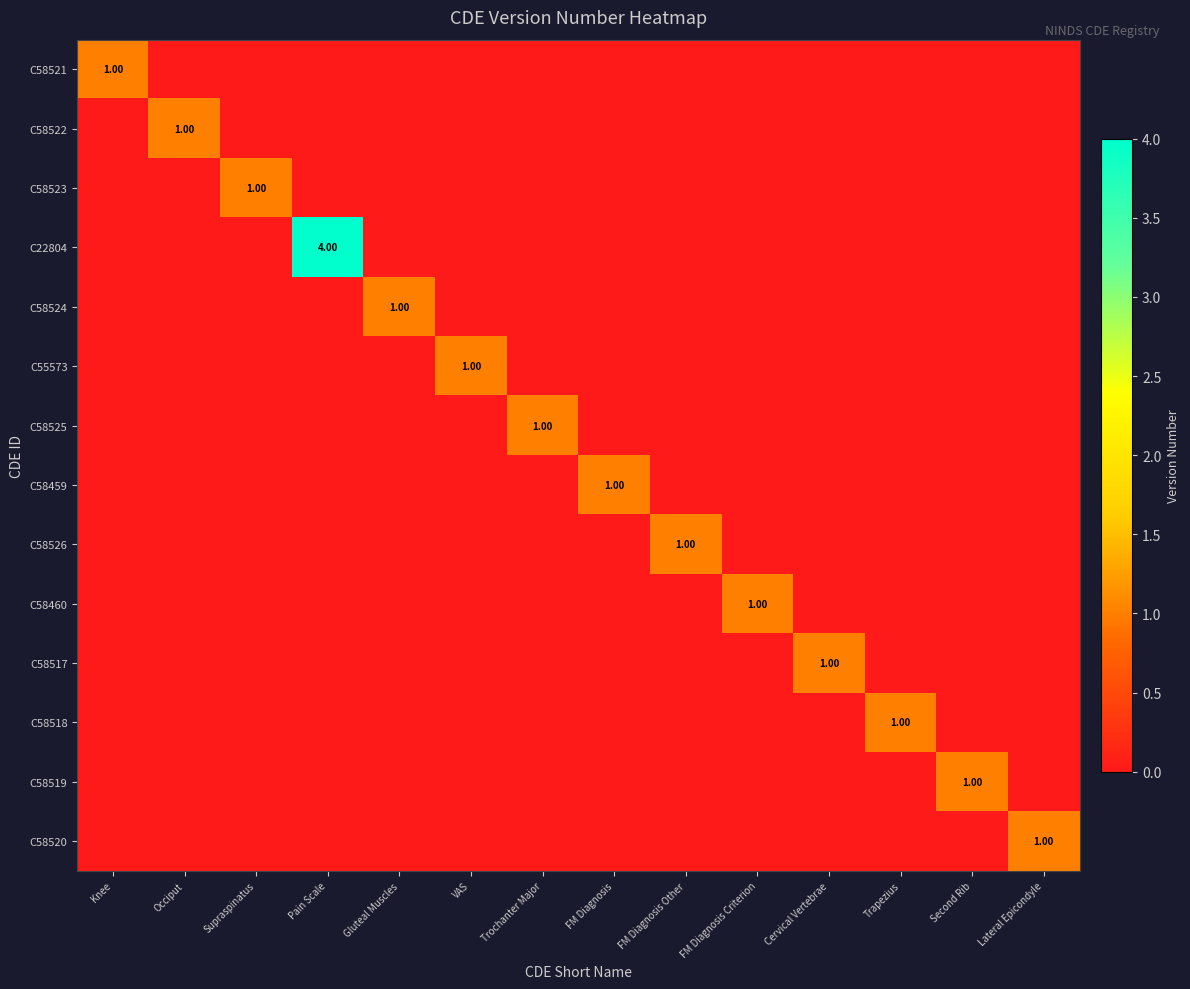

Is the value of C58521 at VAS greater than the value of C58519 at Pain Scale?

No